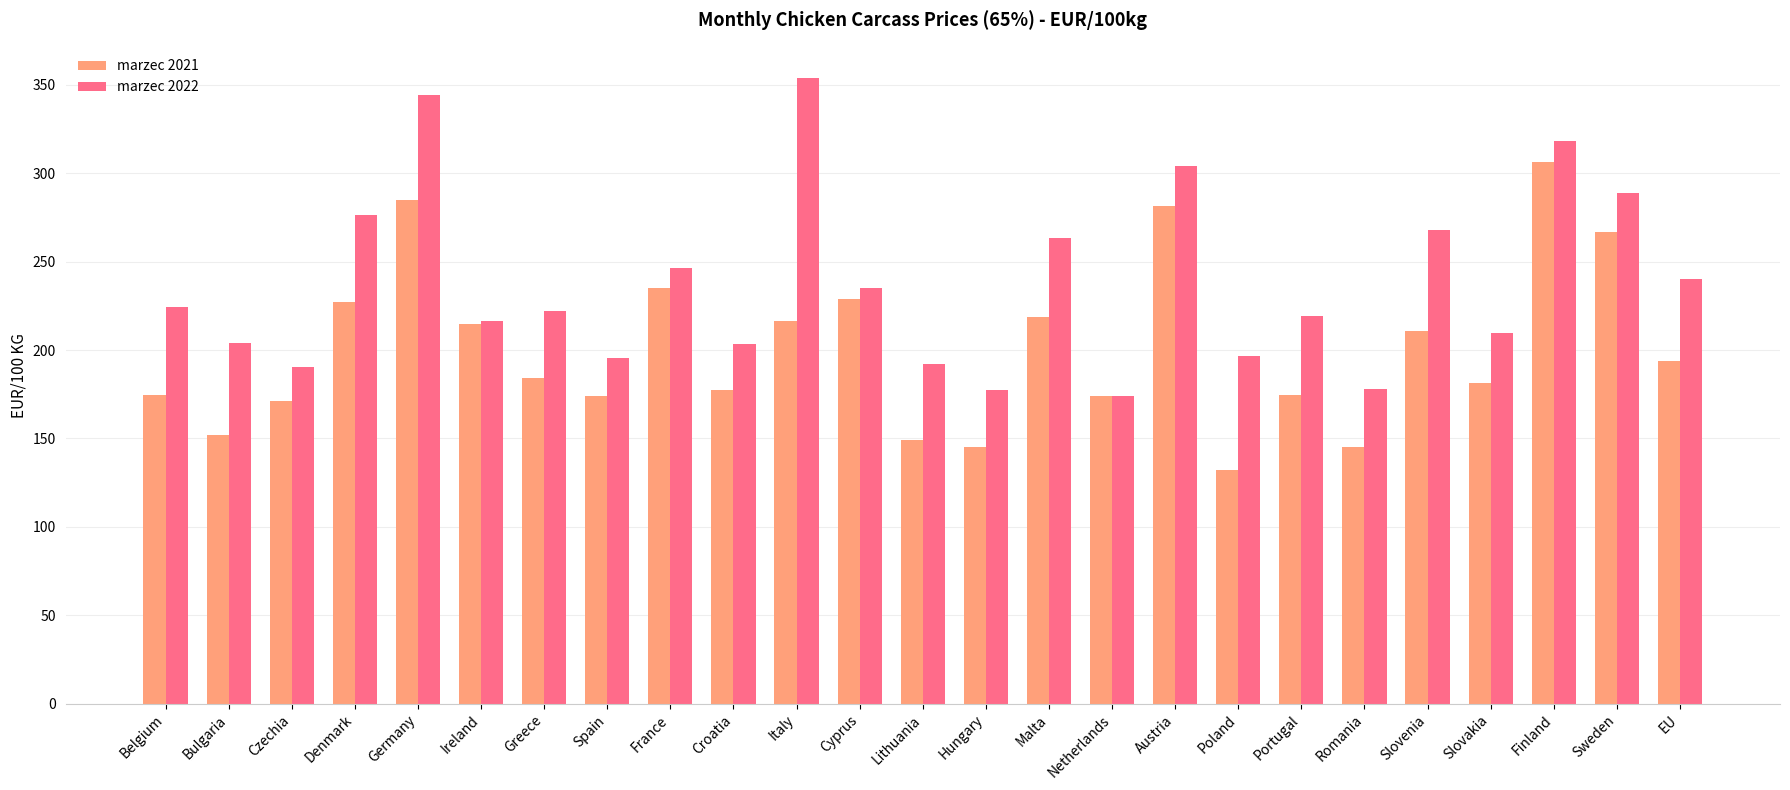

What is the label of the 7th bar from the left?

Greece